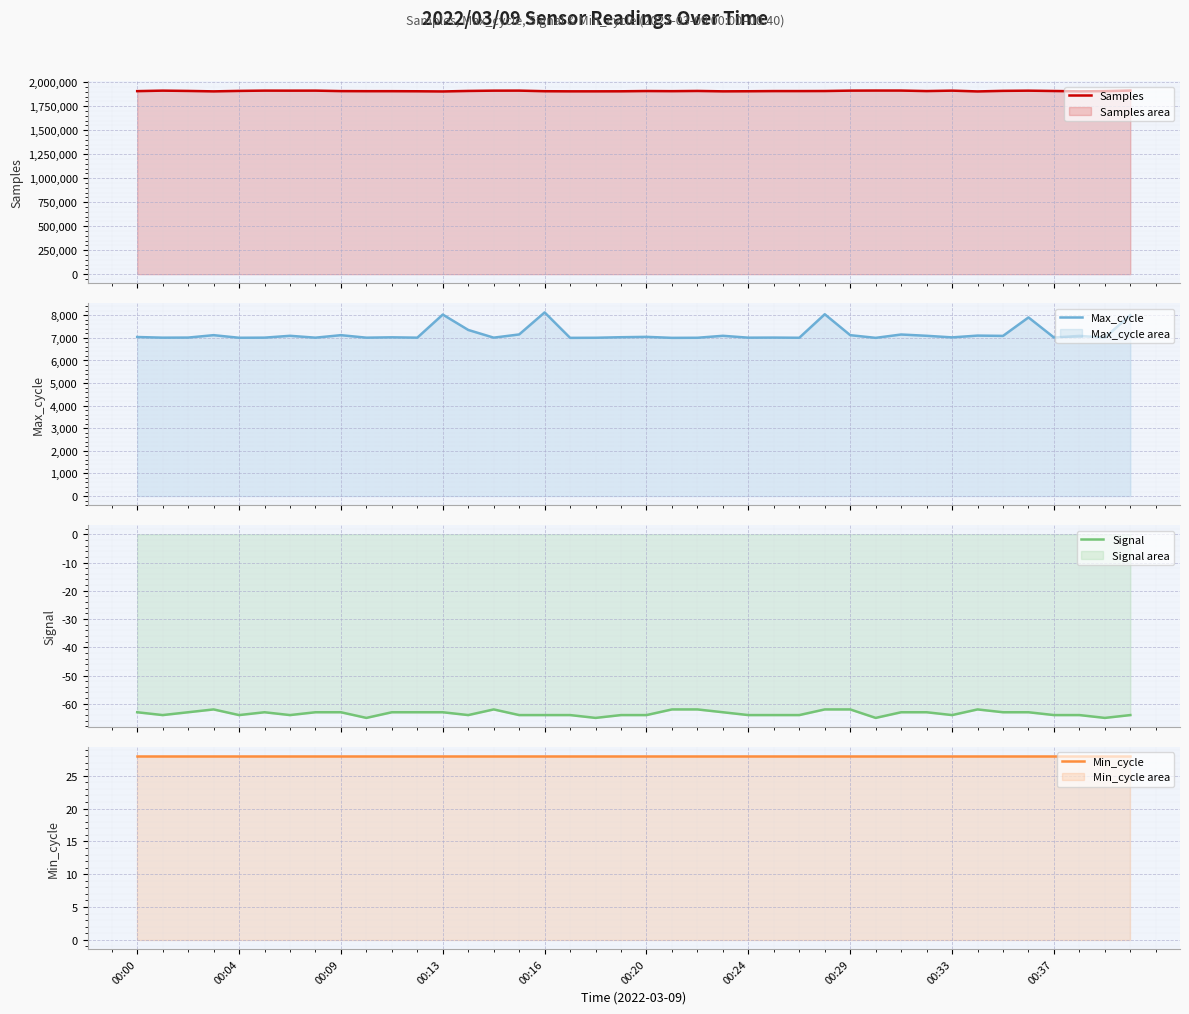

What is the lowest value of the Max_cycle series?

7001